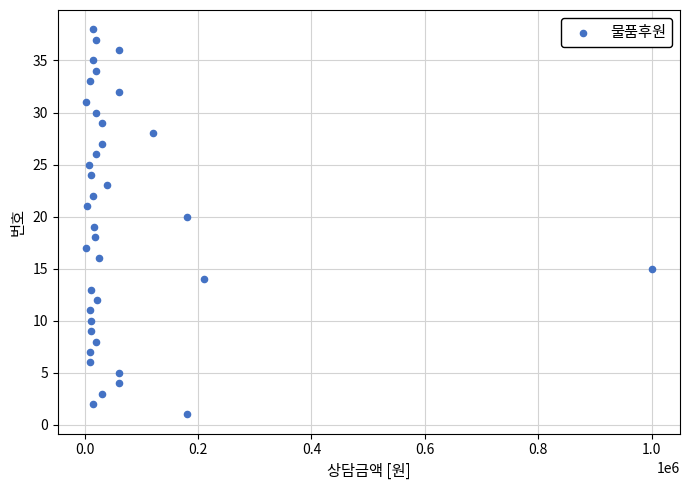

What is the range of X values (max minus min)?

997500